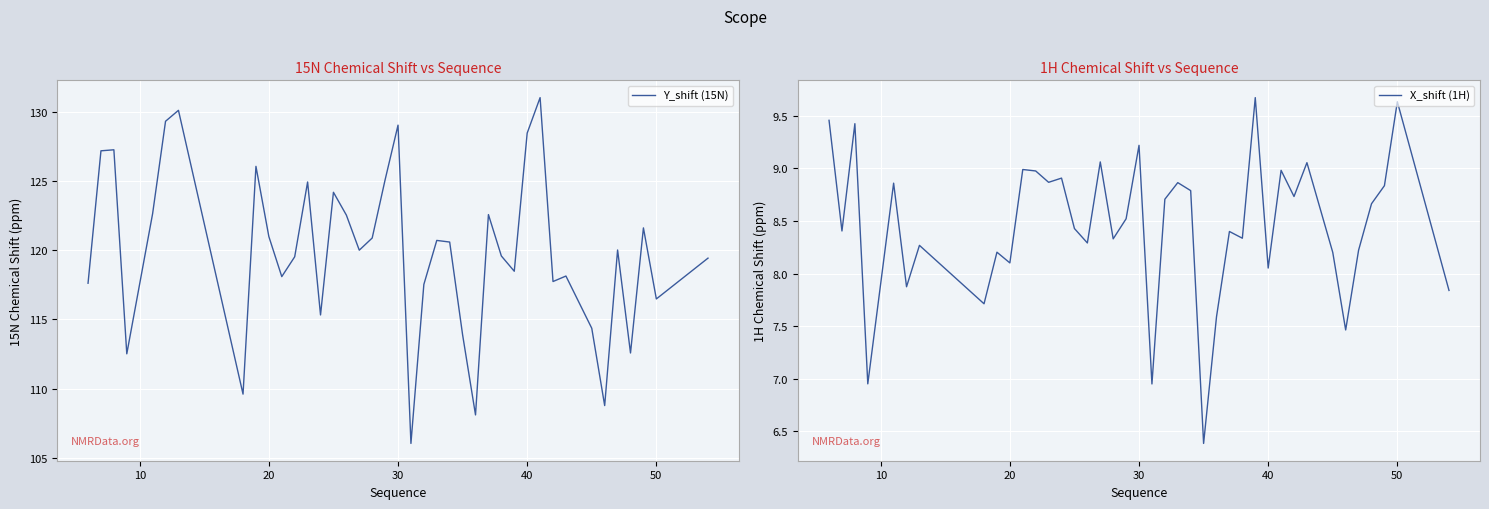

What is the minimum value for X_shift (1H)?

6.4